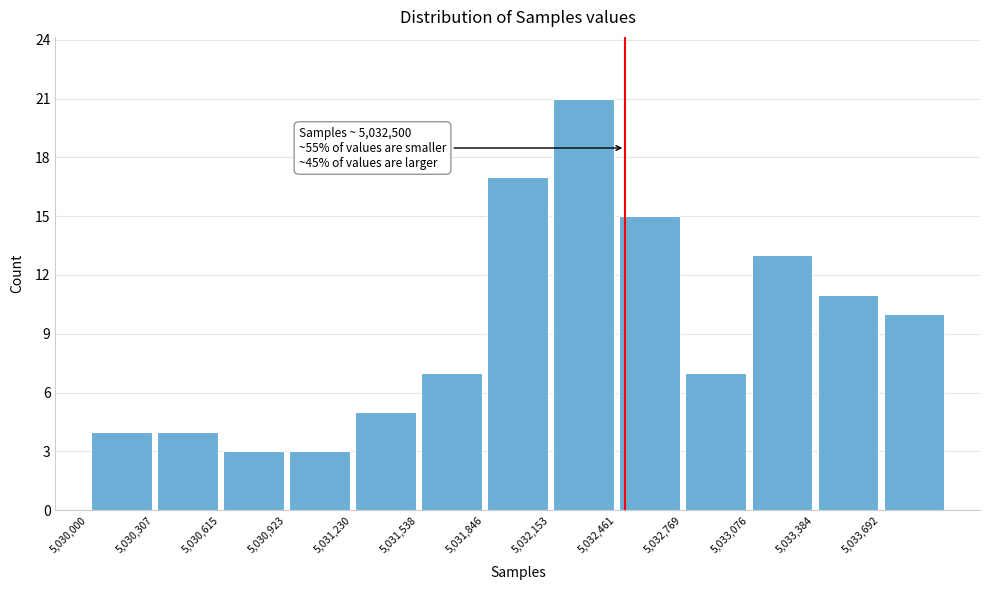

Which range on the x-axis has the tallest bar?

5032150 to 5032450